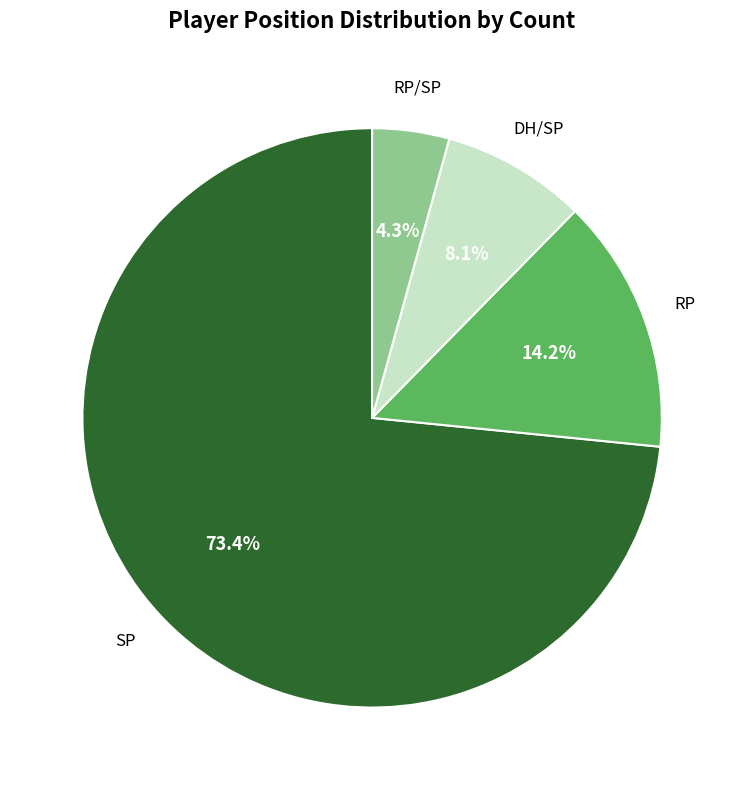

Is there any slice that represents more than half of the pie?

Yes